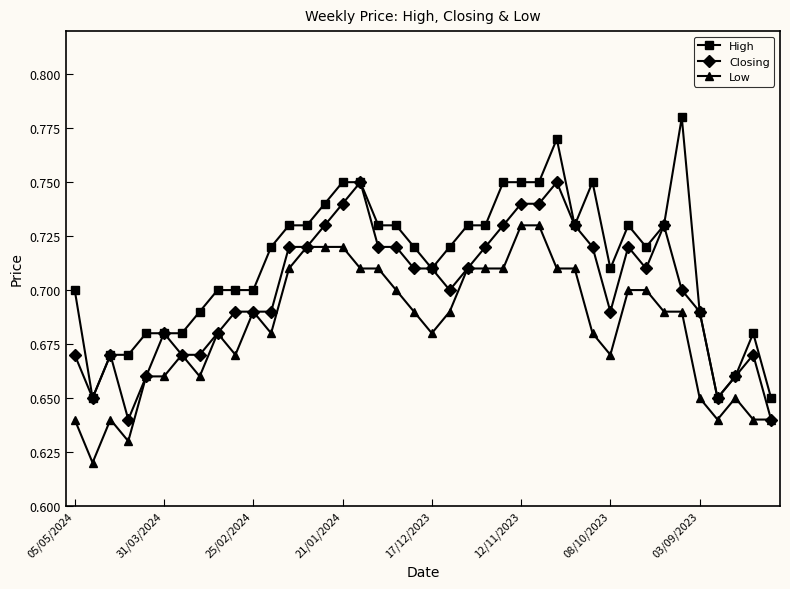

Which series has the widest spread of values?

High